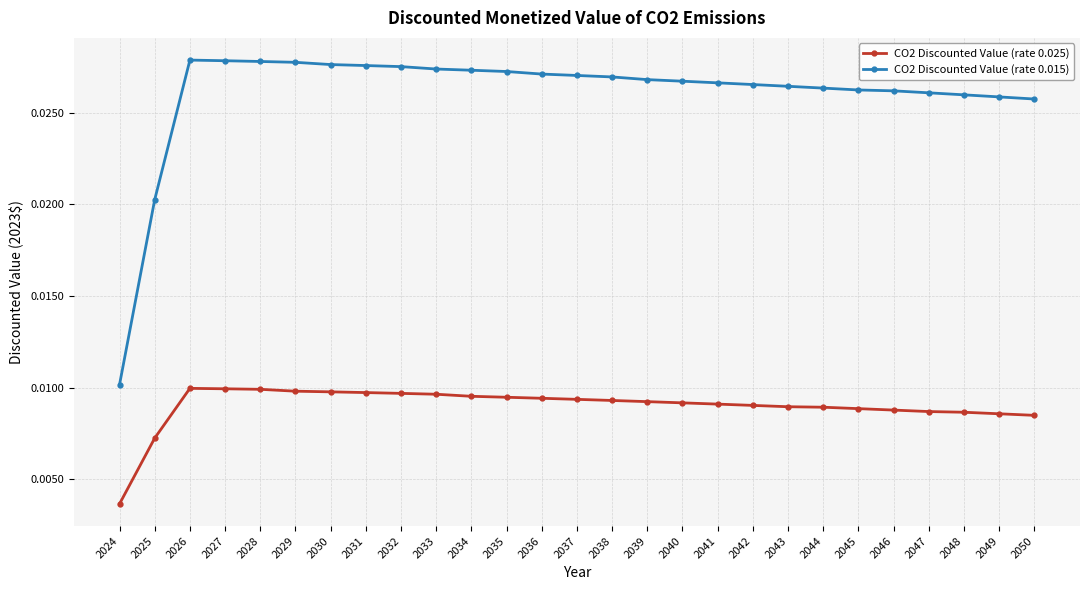

True or false: CO2 Discounted Value (rate 0.015) and CO2 Discounted Value (rate 0.025) cross at least once.

False